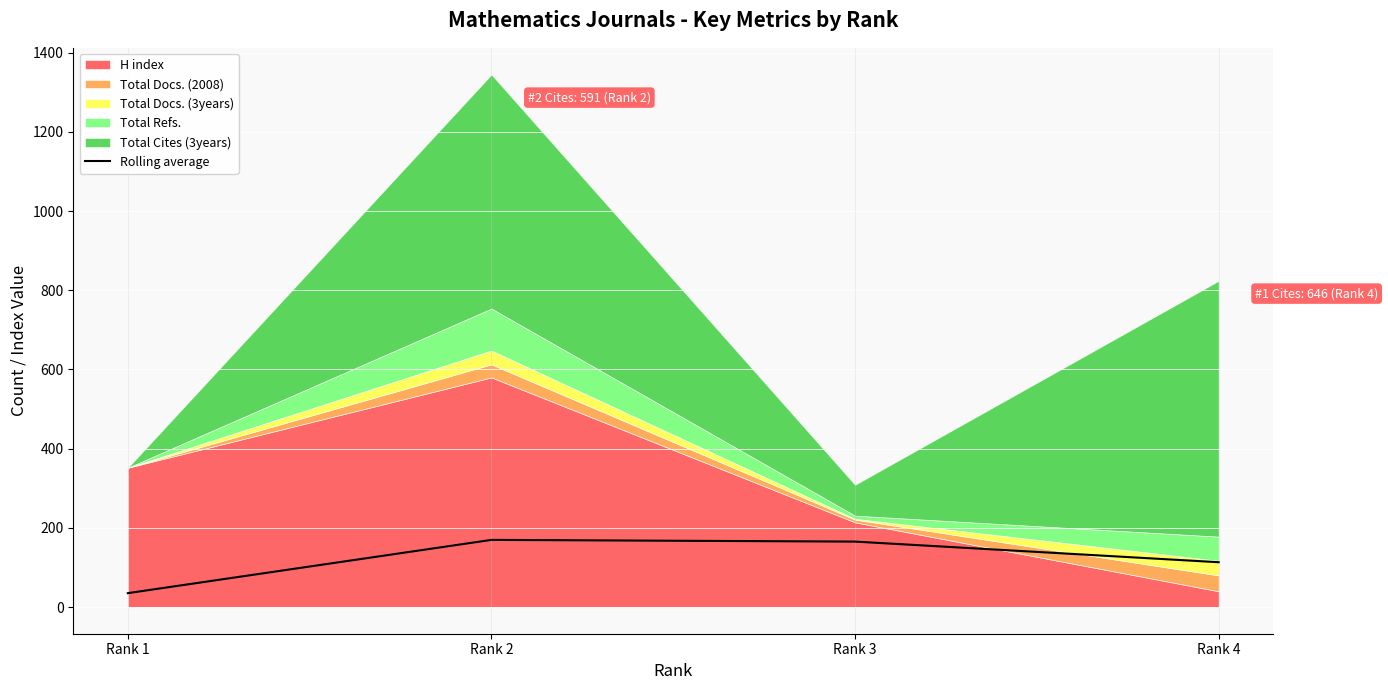

The value at Rank 2 is 169.7. True or false?

True